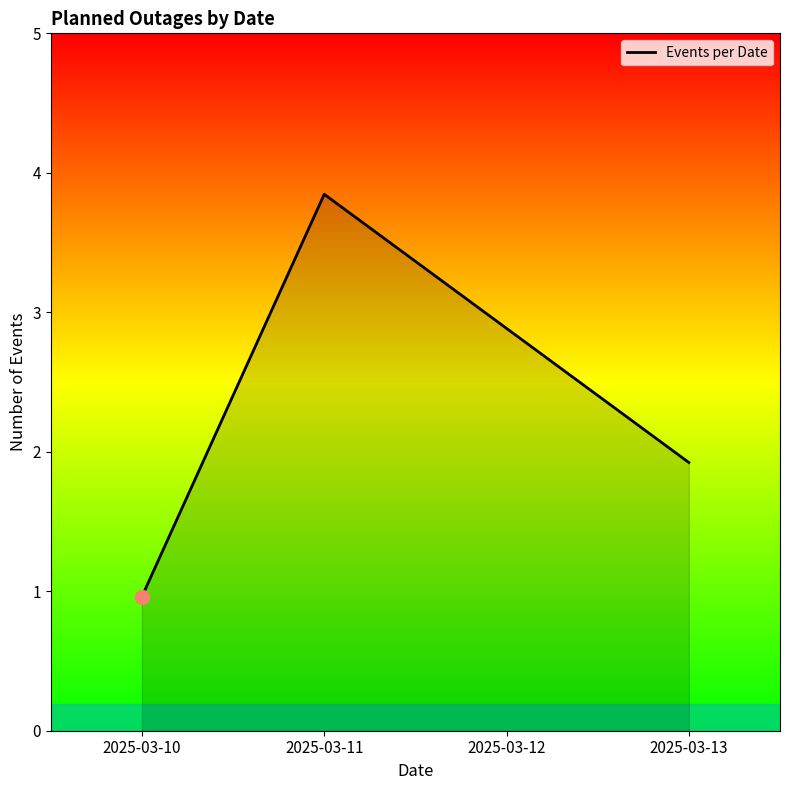

What is the average value?

2